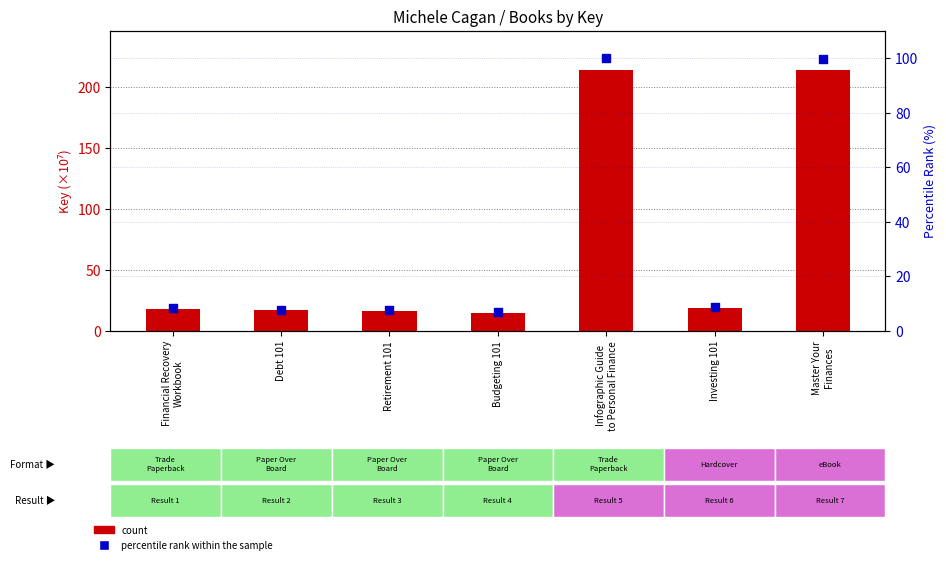

What is the total value across all series at Budgeting 101?

21.6